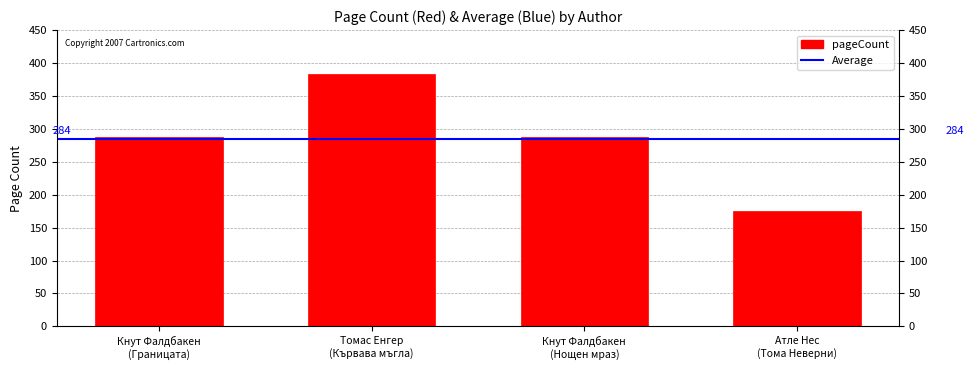

What is the change in value from Кнут Фалдбакен
(Границата) to Атле Нес
(Тома Неверни)?

-112